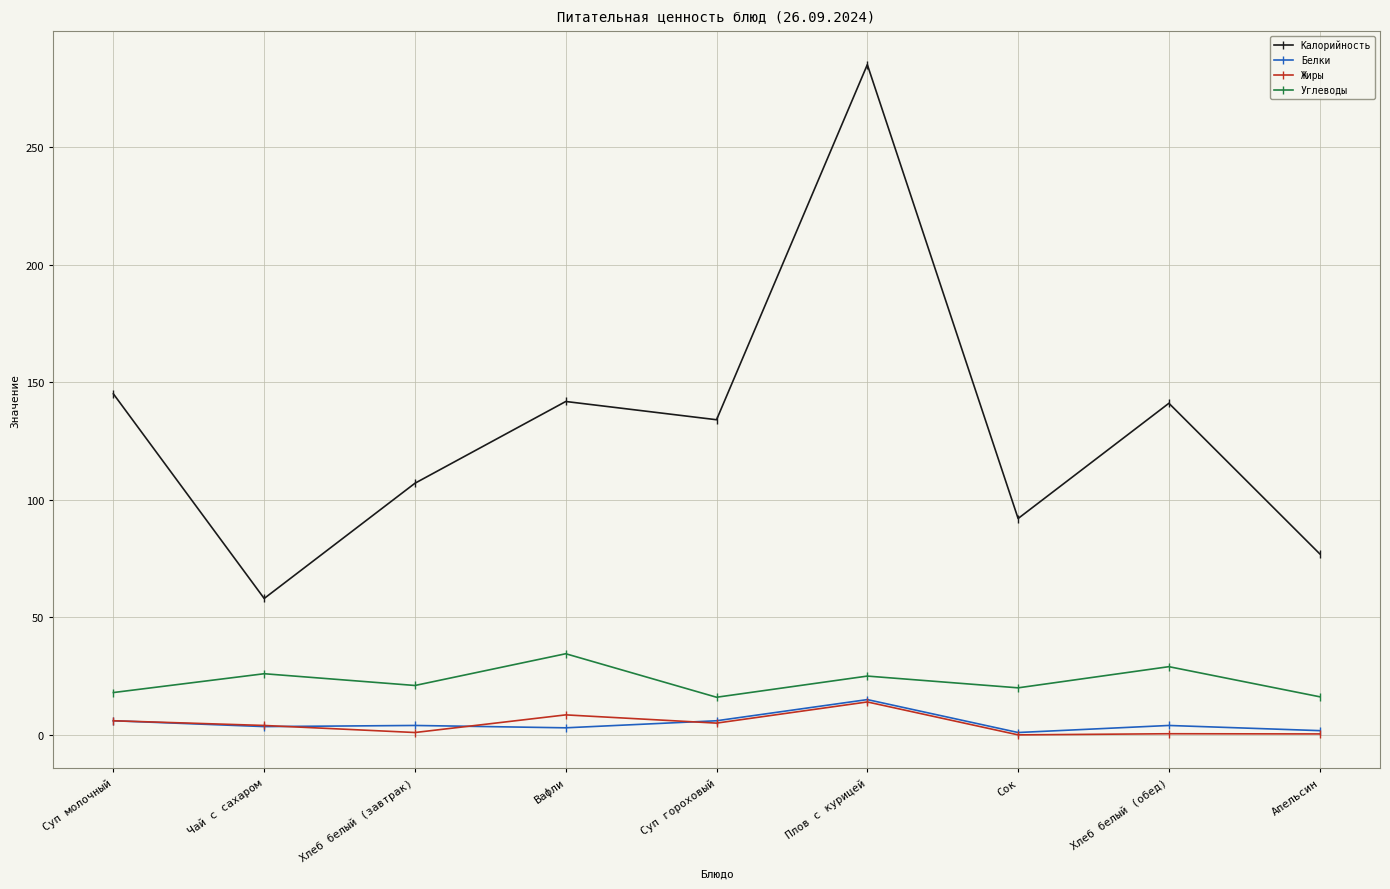

Which series has the largest range (max minus min)?

Калорийность